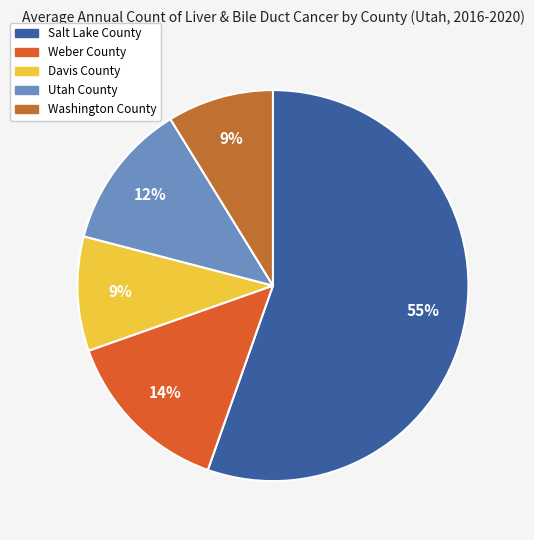

What percentage is NOT represented by Davis County?

90.5%